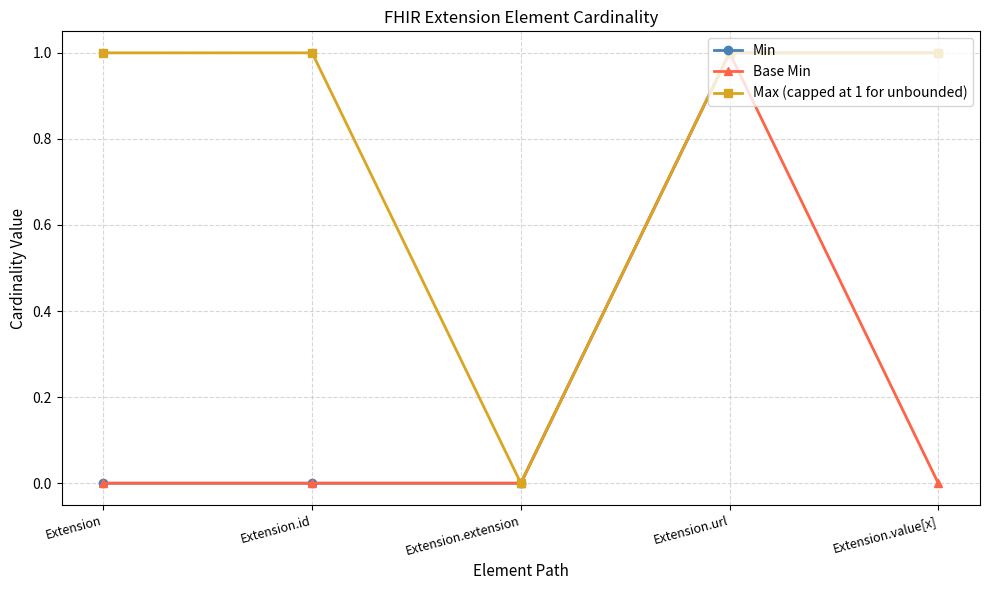

Reading left to right, extract all data points from this chart.

Min: Extension=0	Extension.id=0	Extension.extension=0	Extension.url=1	Extension.value[x]=1
Base Min: Extension=0	Extension.id=0	Extension.extension=0	Extension.url=1	Extension.value[x]=0
Max (capped at 1 for unbounded): Extension=1	Extension.id=1	Extension.extension=0	Extension.url=1	Extension.value[x]=1